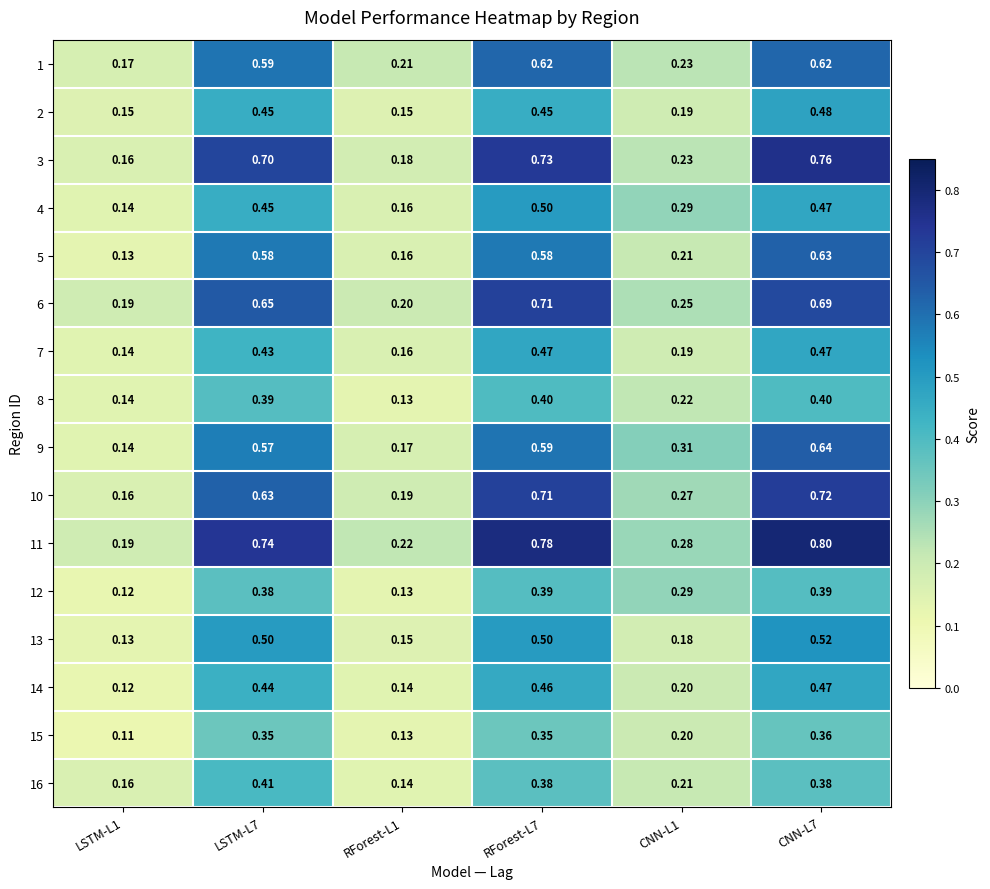

What is the total value across all series at RForest-L1?

2.6